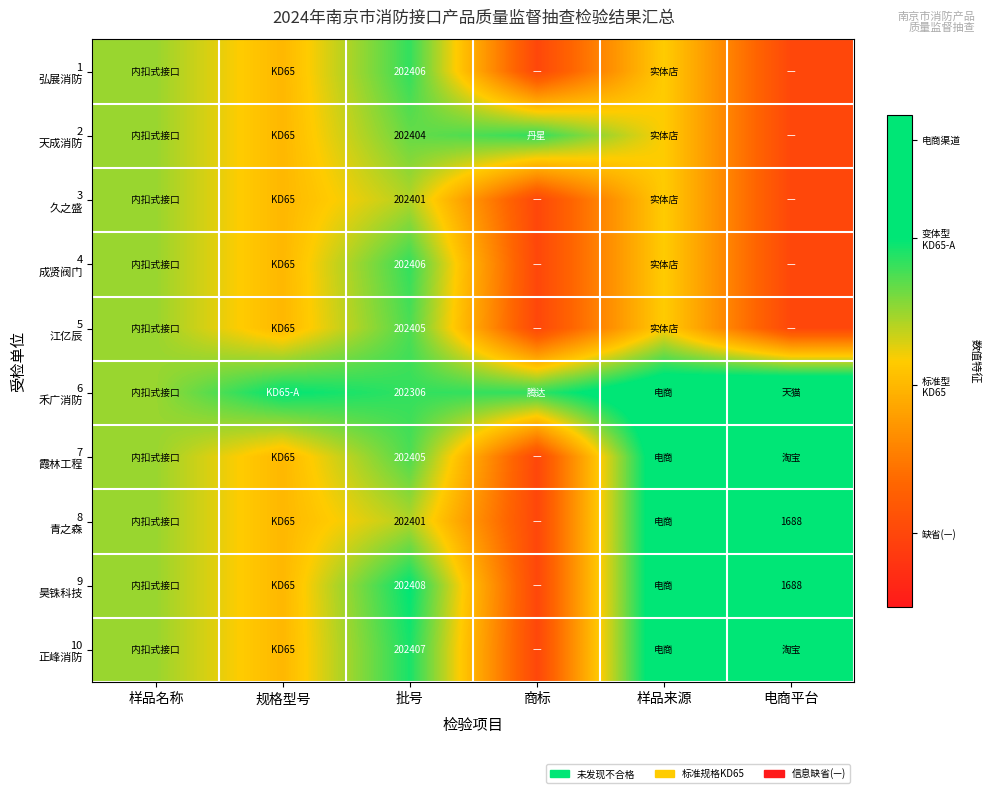

Is the value of 5 江亿辰 at 商标 greater than the value of 2 天成消防 at 样品来源?

No